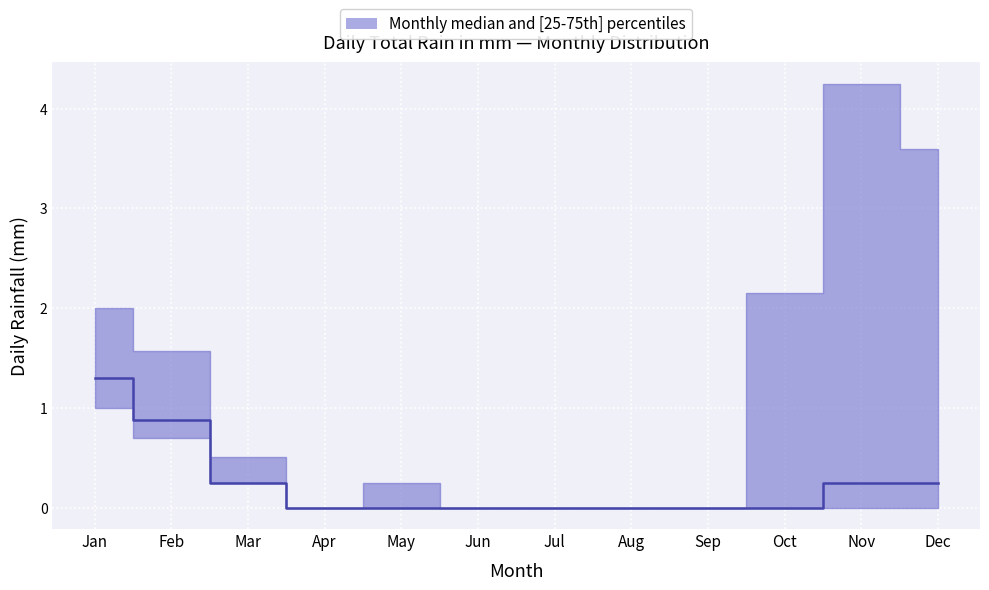

Which has a higher value, Apr or Aug?

Apr